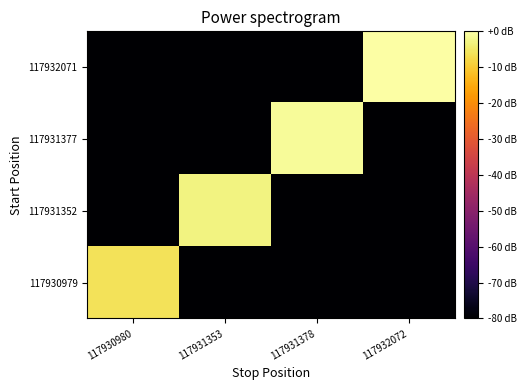

Reading right to left, list all the values displayed in this chart.

117930979: 117932072=-80.0	117931378=-80.0	117931353=-80.0	117930980=-6.0
117931352: 117932072=-80.0	117931378=-80.0	117931353=-3.0	117930980=-80.0
117931377: 117932072=-80.0	117931378=-1.2	117931353=-80.0	117930980=-80.0
117932071: 117932072=0.0	117931378=-80.0	117931353=-80.0	117930980=-80.0